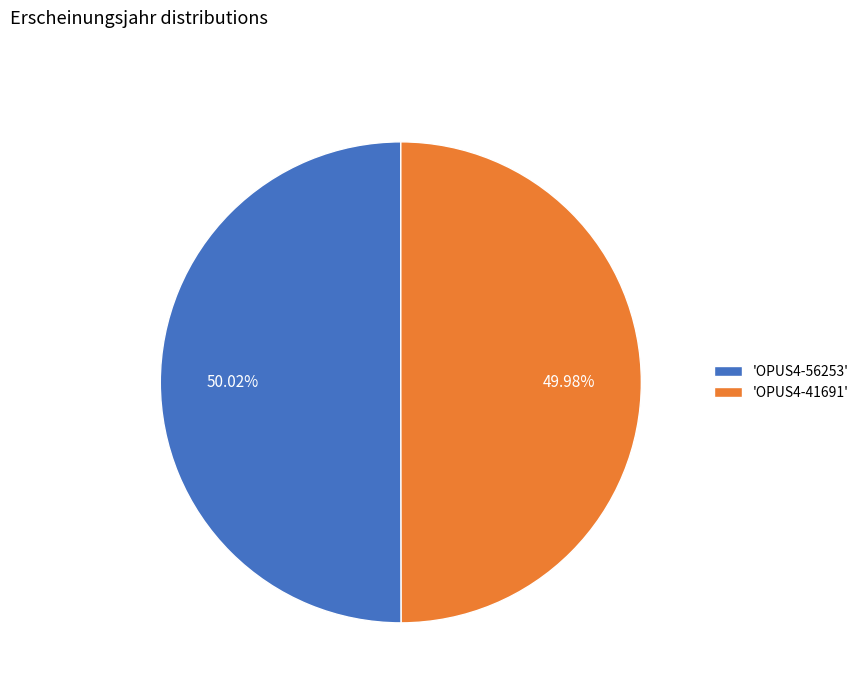

How many slices are in this pie chart?

2